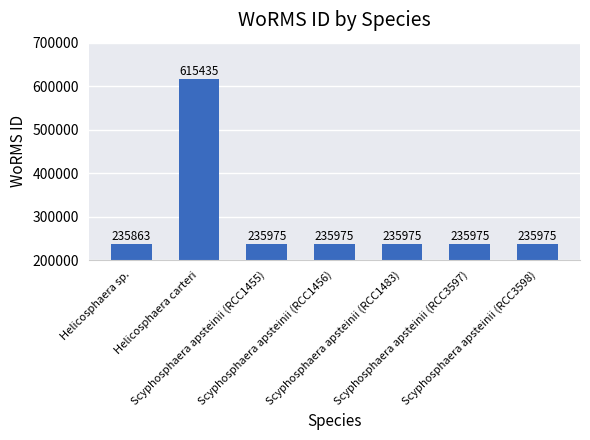

What is the sum of all values?

2031173